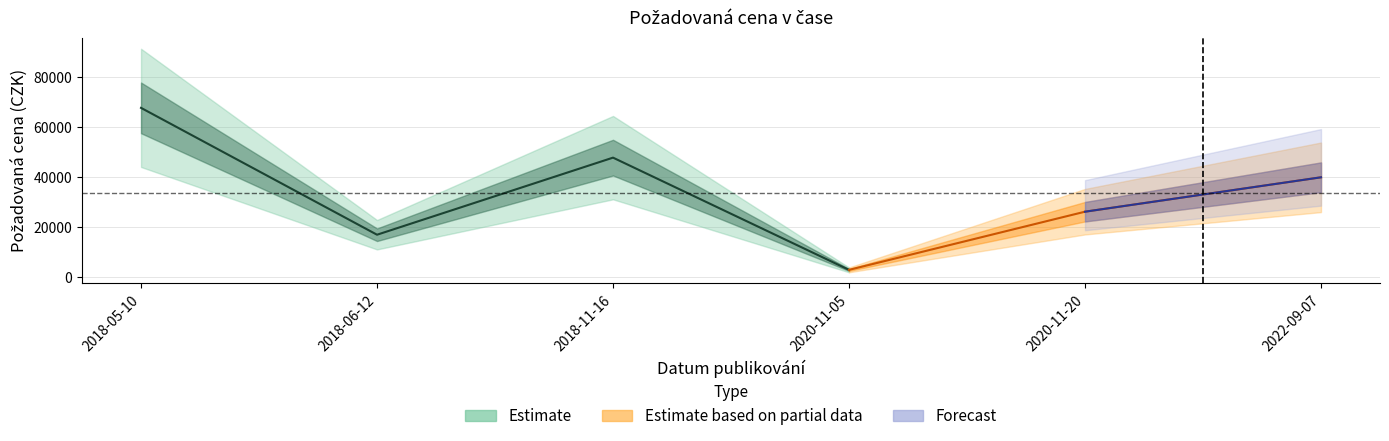

Rank the categories by value from lowest to highest.

2020-11-05, 2018-06-12, 2020-11-20, 2022-09-07, 2018-11-16, 2018-05-10